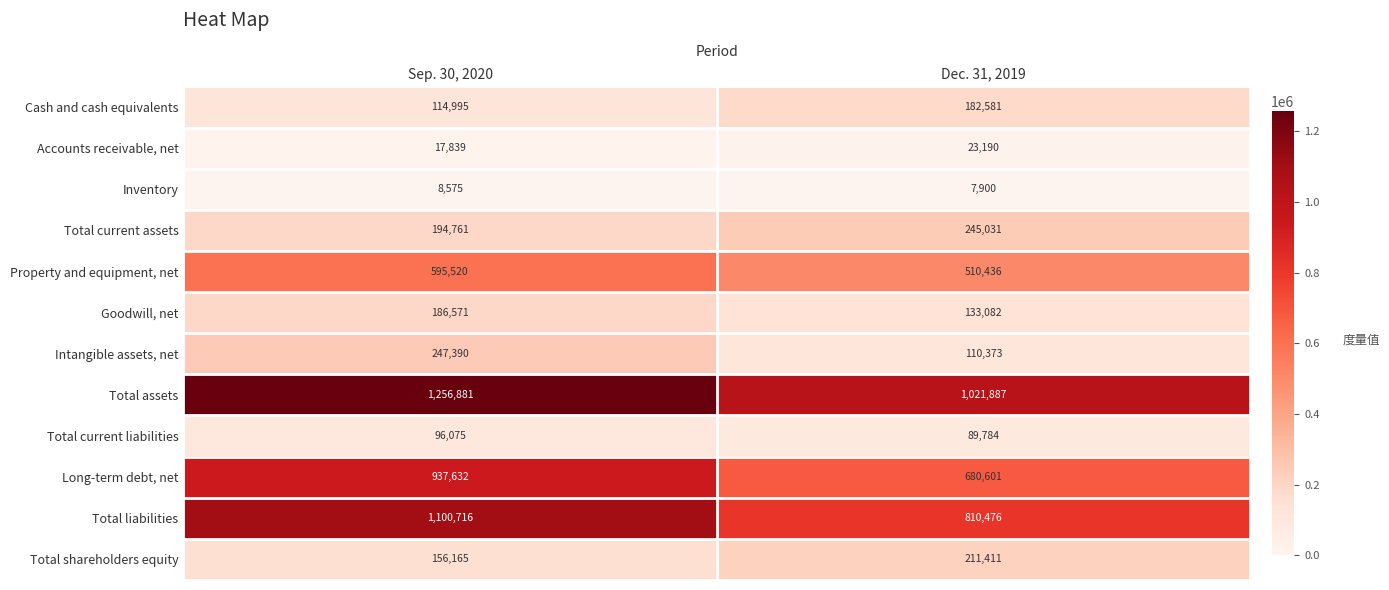

What is the total value across all series at Dec. 31, 2019?

4026752